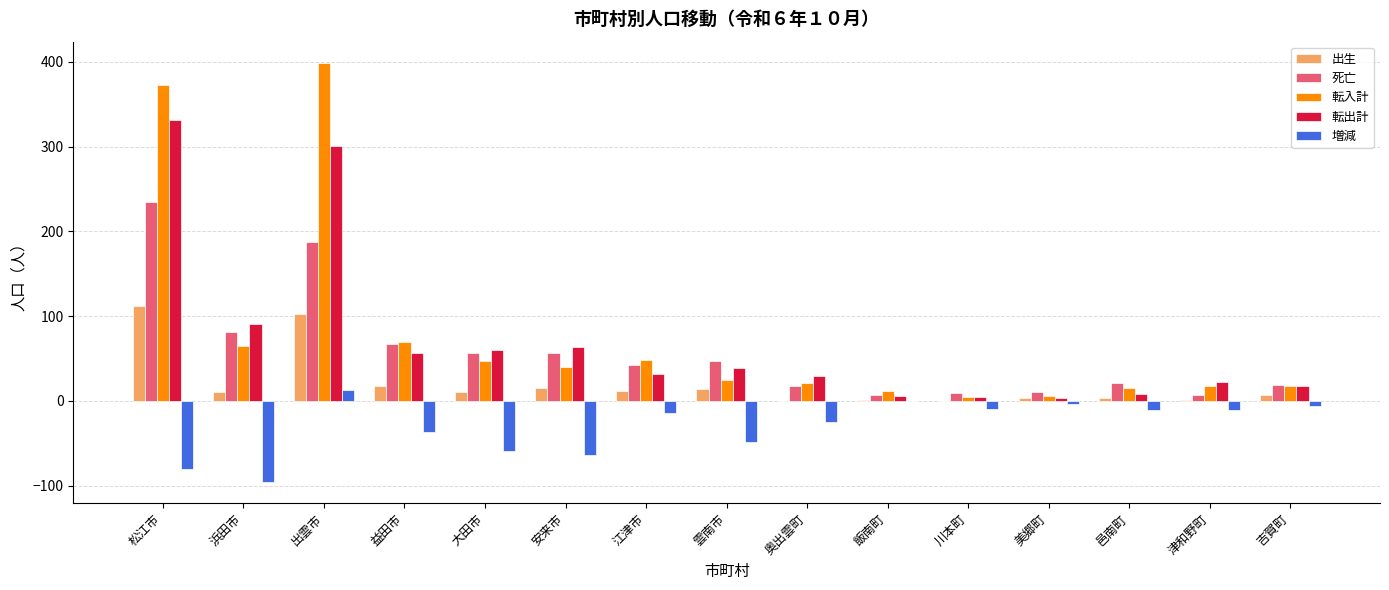

How many groups of bars are there?

15